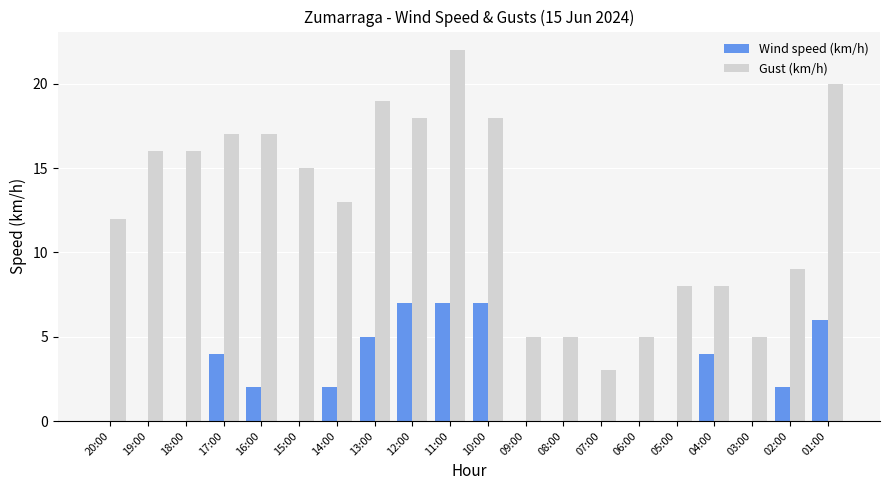

At which category is the sum across all series the highest?

11:00